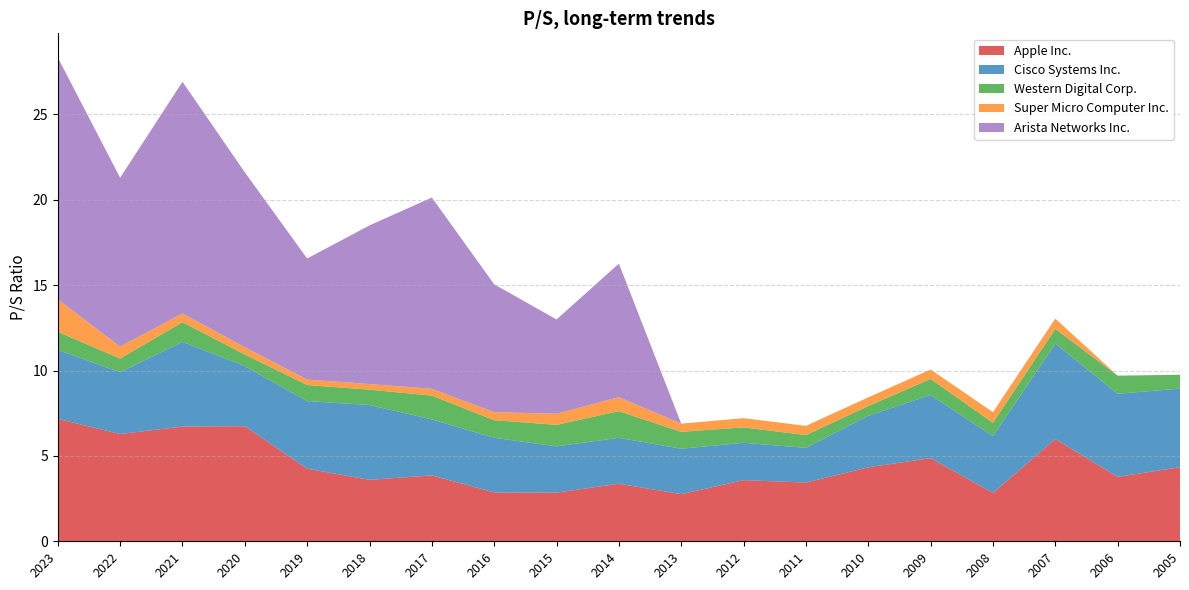

Reading left to right, transcribe all the data shown in this chart.

Apple Inc.: 2023=7.2	2022=6.3	2021=6.7	2020=6.7	2019=4.2	2018=3.6	2017=3.9	2016=2.9	2015=2.9	2014=3.4	2013=2.8	2012=3.6	2011=3.4	2010=4.3	2009=4.9	2008=2.8	2007=6.0	2006=3.8	2005=4.3
Cisco Systems Inc.: 2023=4.0	2022=3.6	2021=5.0	2020=3.5	2019=4.0	2018=4.4	2017=3.3	2016=3.2	2015=2.7	2014=2.7	2013=2.7	2012=2.2	2011=2.0	2010=3.0	2009=3.7	2008=3.3	2007=5.6	2006=4.9	2005=4.6
Western Digital Corp.: 2023=1.1	2022=0.8	2021=1.1	2020=0.7	2019=0.9	2018=0.9	2017=1.4	2016=1.0	2015=1.3	2014=1.6	2013=1.0	2012=0.9	2011=0.8	2010=0.6	2009=0.9	2008=0.8	2007=0.9	2006=1.1	2005=0.8
Super Micro Computer Inc.: 2023=1.9	2022=0.7	2021=0.5	2020=0.4	2019=0.3	2018=0.3	2017=0.4	2016=0.5	2015=0.7	2014=0.8	2013=0.5	2012=0.5	2011=0.5	2010=0.5	2009=0.6	2008=0.6	2007=0.6	2006=0.0	2005=0.0
Arista Networks Inc.: 2023=14.2	2022=9.9	2021=13.6	2020=10.2	2019=7.1	2018=9.3	2017=11.2	2016=7.5	2015=5.5	2014=7.8	2013=0.0	2012=0.0	2011=0.0	2010=0.0	2009=0.0	2008=0.0	2007=0.0	2006=0.0	2005=0.0